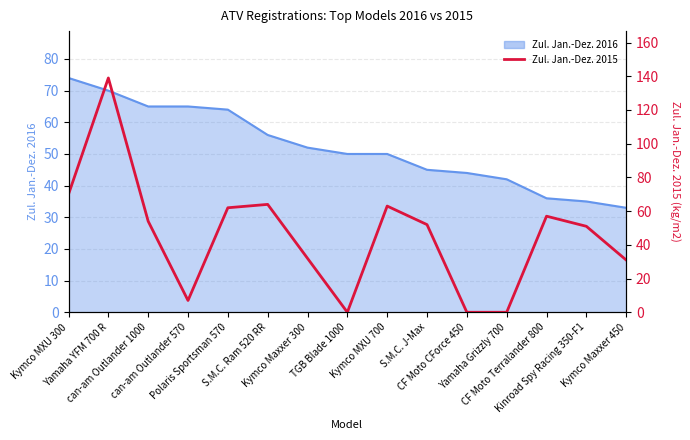

What is the label of the 3rd point from the left?

can-am Outlander 1000